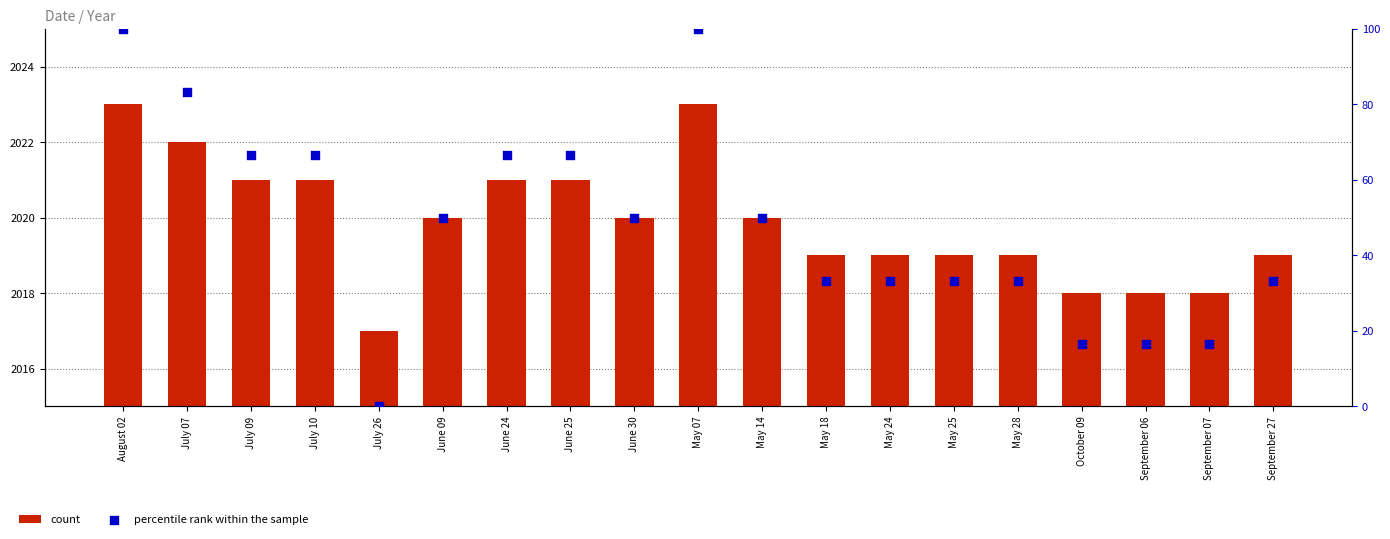

What are all the series names shown in the legend?

count, percentile rank within the sample